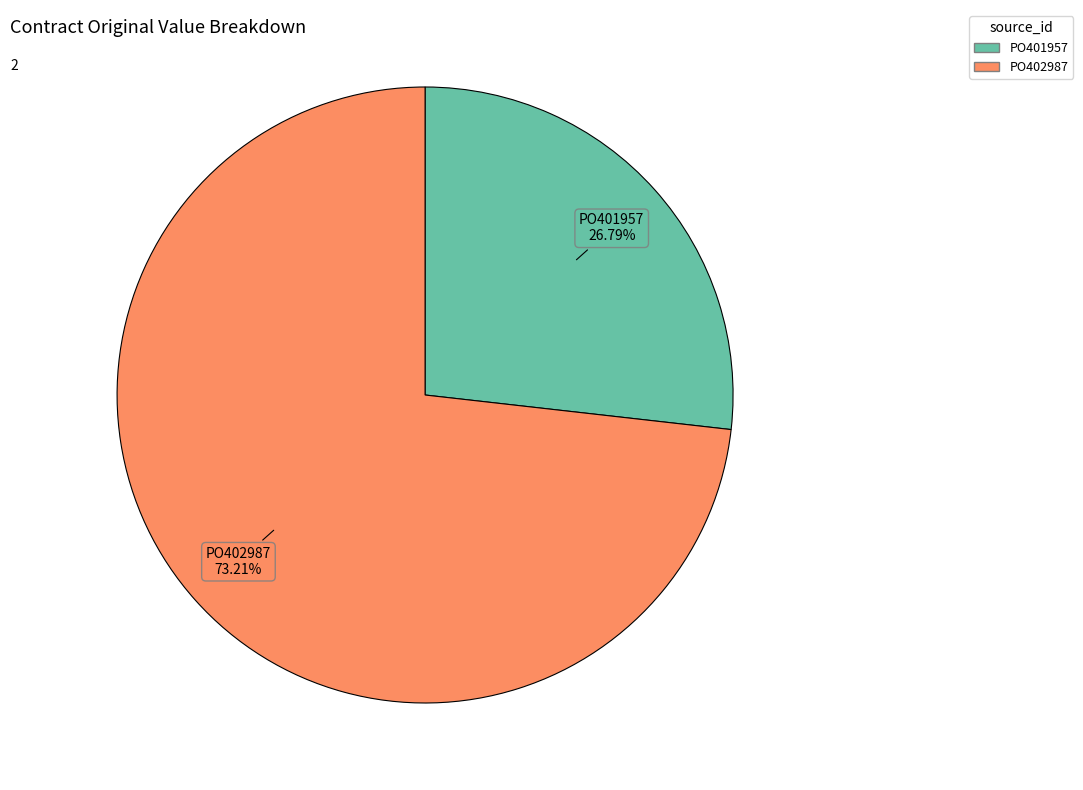

What percentage is the PO402987 slice, to the nearest percent?

73%